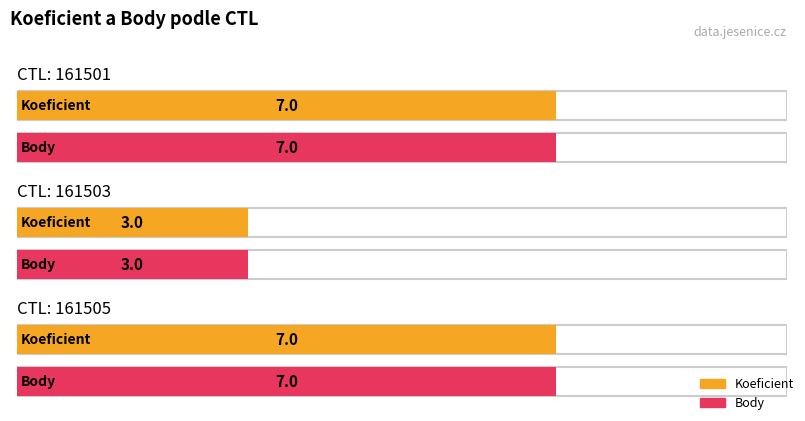

Reading left to right, what are all the values shown in this chart?

Koeficient: 7	3	7
Body: 7	3	7